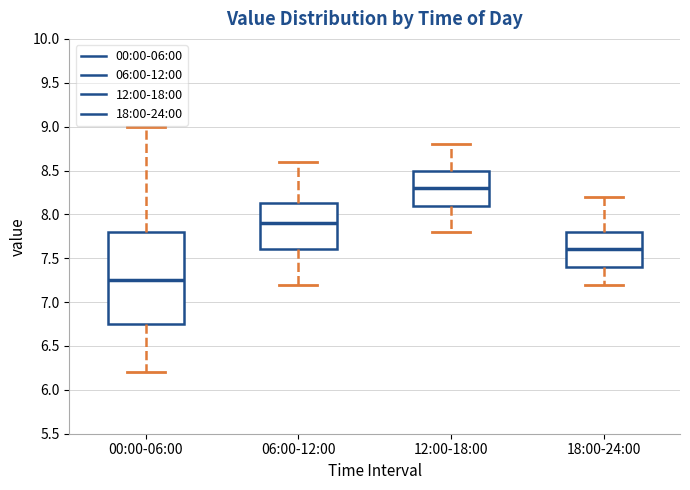

Where is the lower edge of the box for 06:00-12:00 on the y-axis? The values are not printed on the chart, so give them approximately, as read against the axis.

7.60